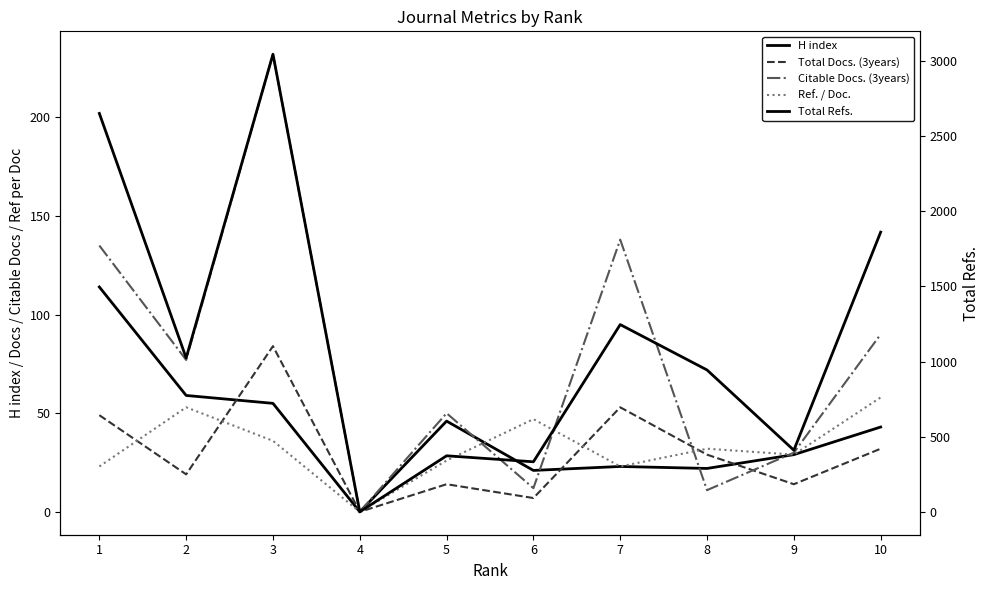

How many interior local peaks does the Total Docs. (3years) series have?

3